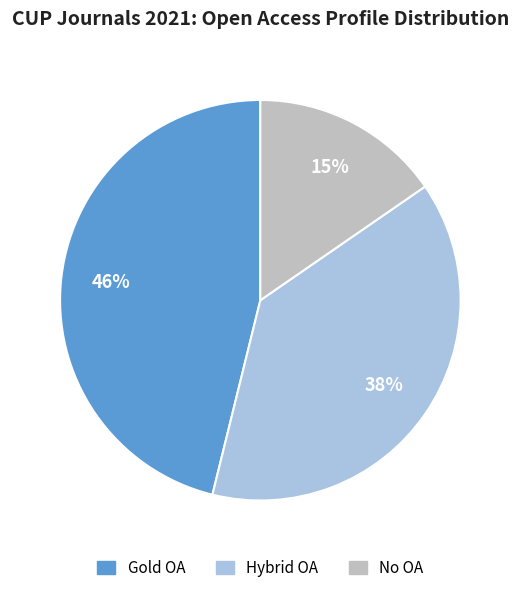

Count the number of slices in the pie.

3